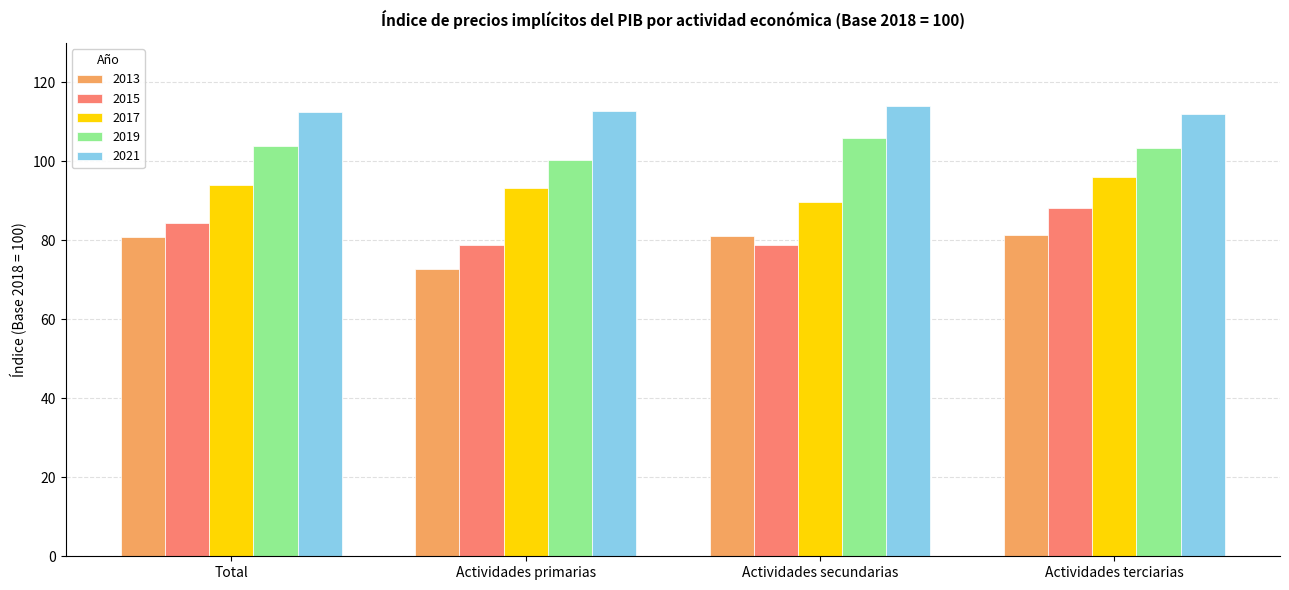

What is the sum of all 2019 values?

413.6